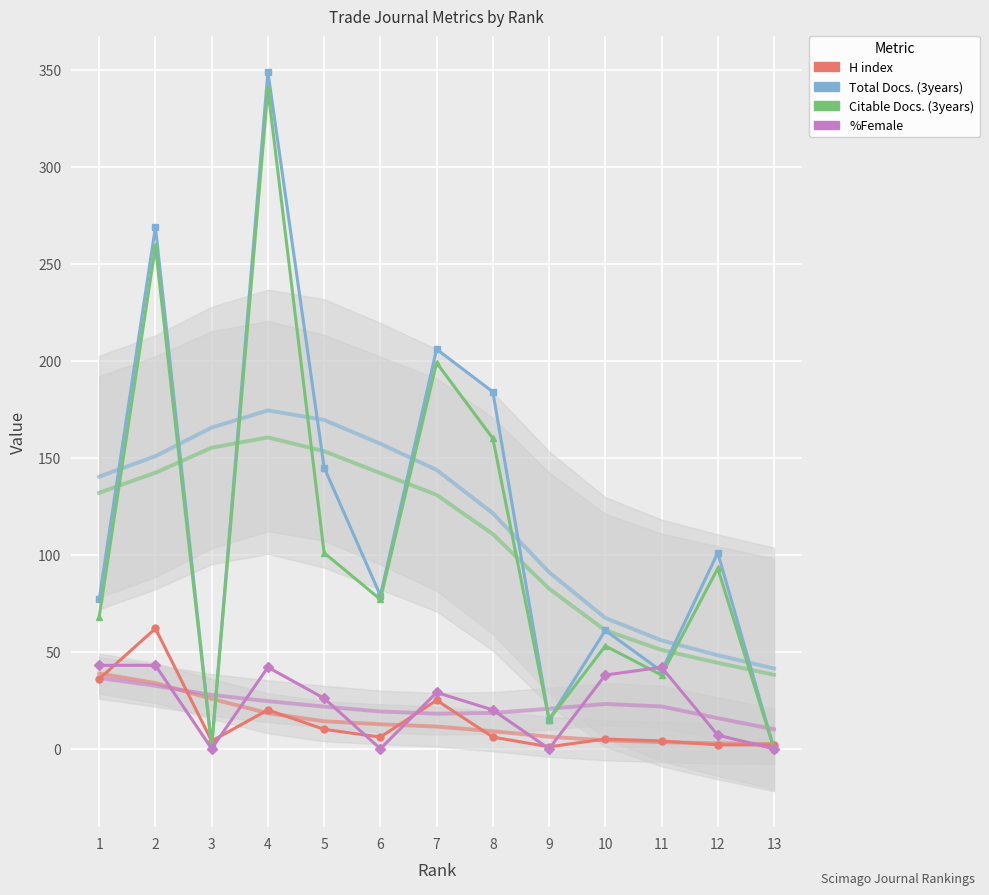

How many data points in %Female are above 26?

6